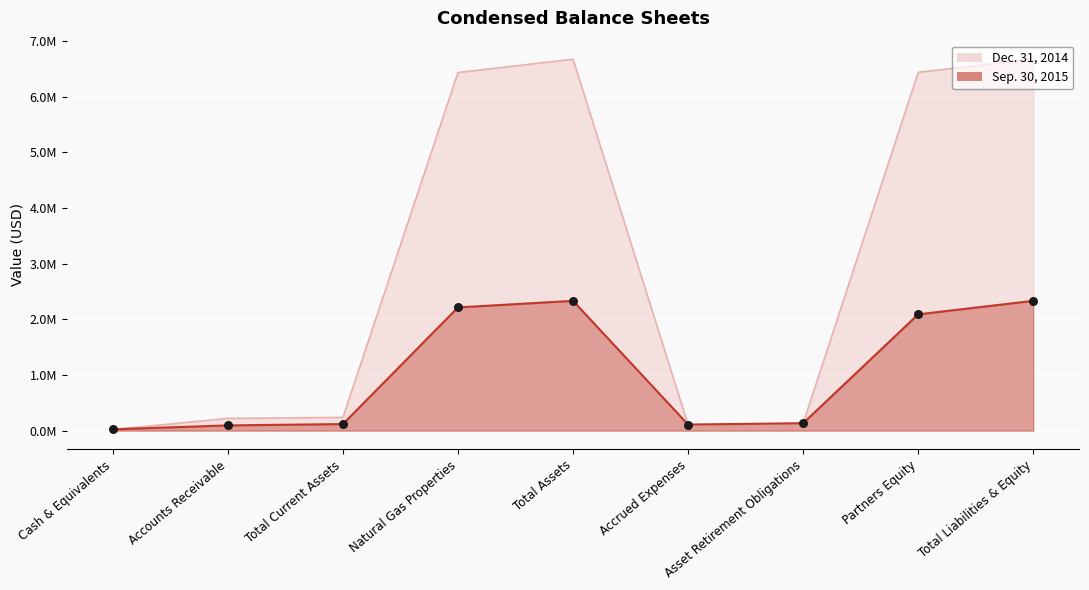

Which series has the largest Y range (max minus min)?

Dec. 31, 2014